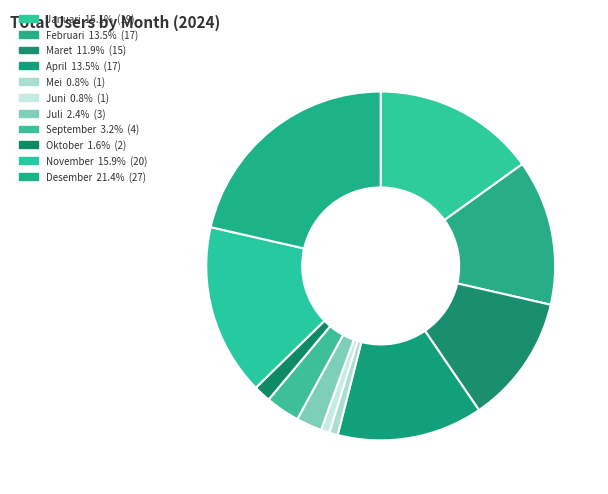

Is it true that Mei is 1% of the pie?

True